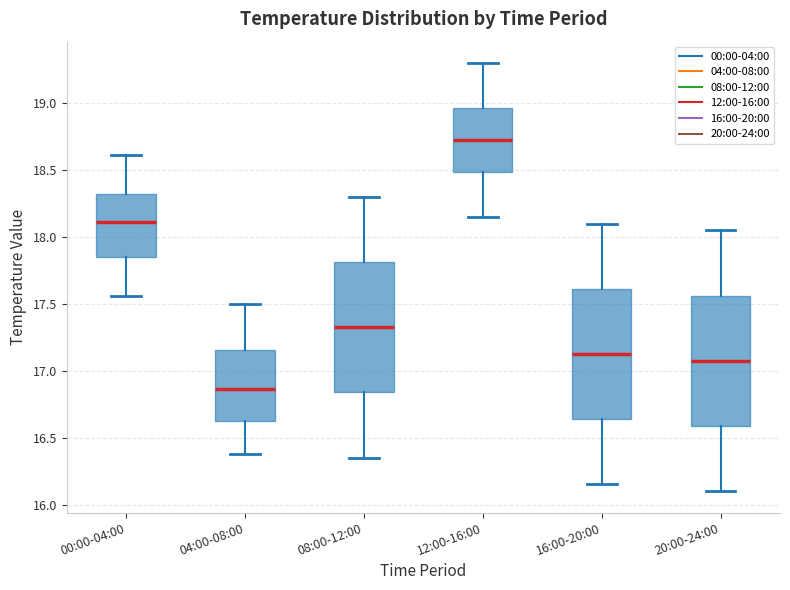

Reading left to right, read every box against the y-axis: the position of its median line, the range the box covers, and the ends of its whiskers. The values are not printed on the chart, so give them approximately, as read against the axis.

00:00-04:00: median 18.10, box 17.85 to 18.30, whiskers 17.55 to 18.60
04:00-08:00: median 16.85, box 16.60 to 17.15, whiskers 16.40 to 17.50
08:00-12:00: median 17.35, box 16.85 to 17.80, whiskers 16.35 to 18.30
12:00-16:00: median 18.75, box 18.50 to 18.95, whiskers 18.15 to 19.30
16:00-20:00: median 17.15, box 16.65 to 17.60, whiskers 16.15 to 18.10
20:00-24:00: median 17.10, box 16.60 to 17.55, whiskers 16.10 to 18.05